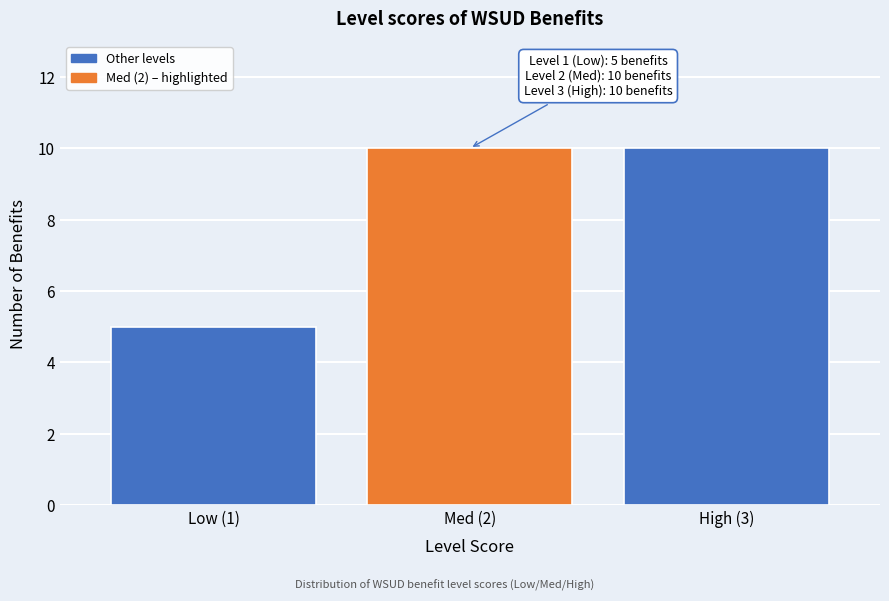

Reading right to left, what are all the values shown in this chart?

10	10	5